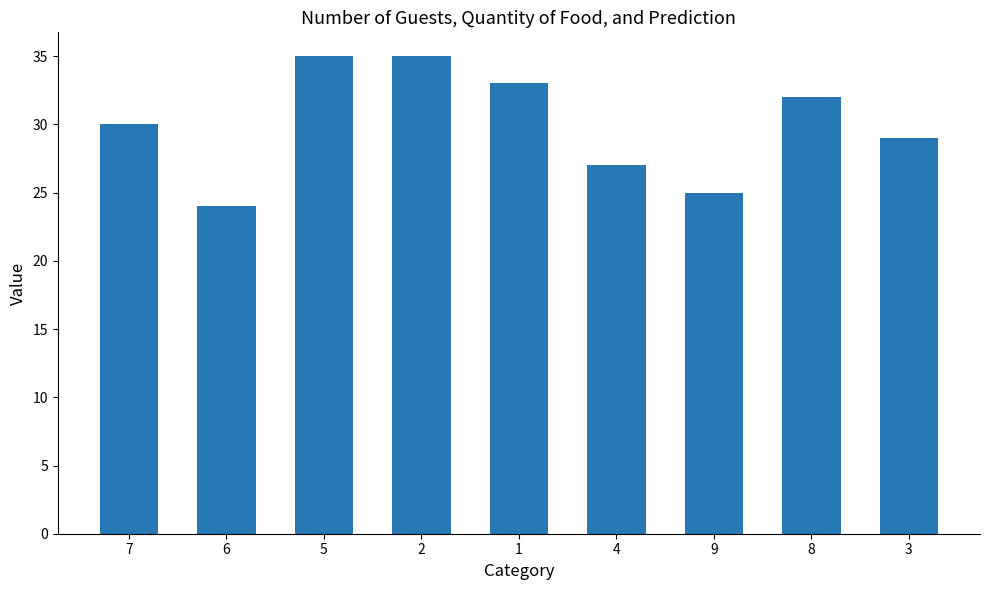

Reading left to right, list all the values displayed in this chart.

30	24	35	35	33	27	25	32	29